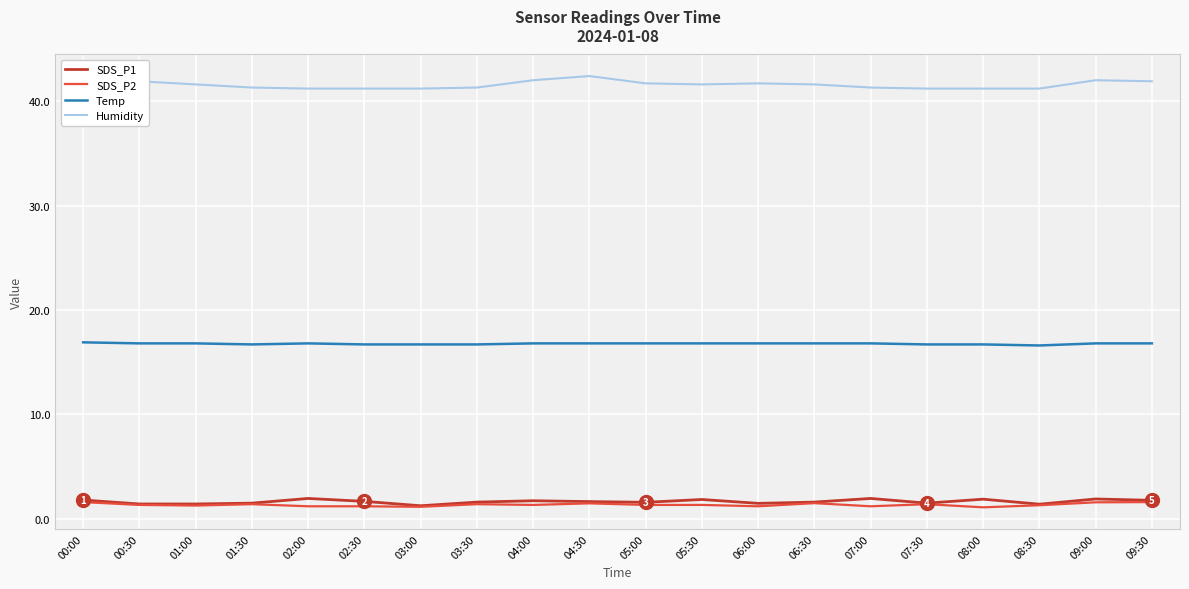

True or false: Temp has a value of 7.5 at 07:30.

False